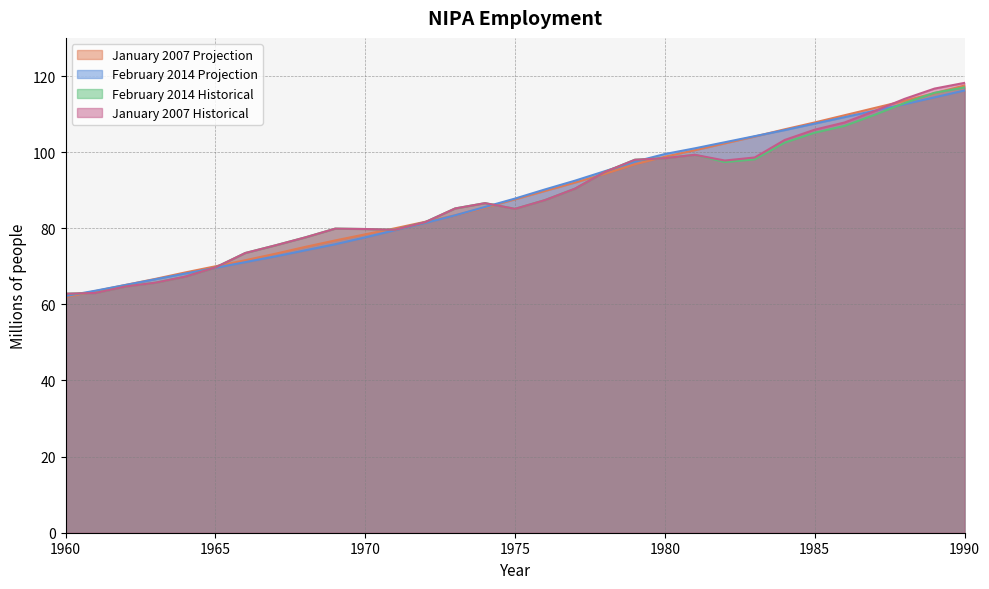

Which category has the lowest value in the January 2007 Historical series?

1960